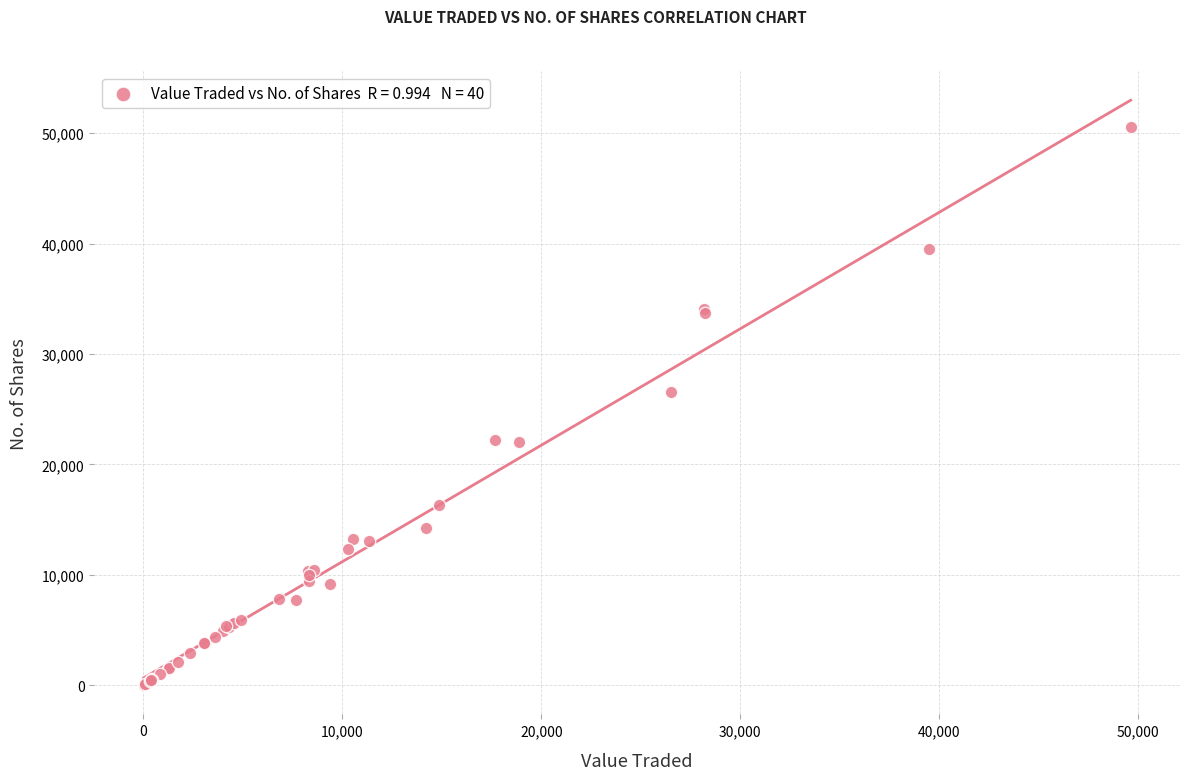

What Y value in the scatter plot is closest to 25270?

26557